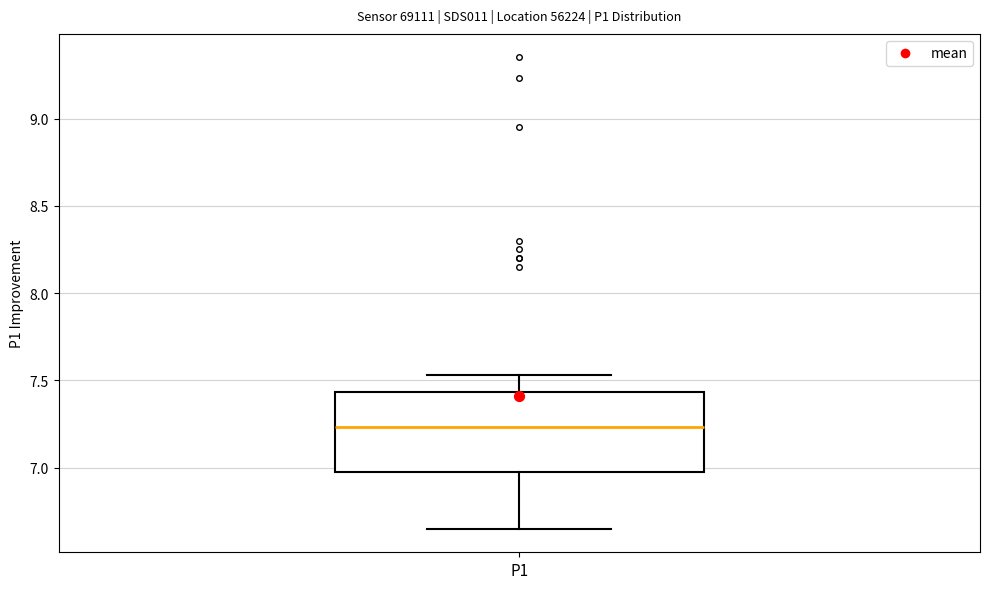

Read this box plot against the y-axis: the position of the median line, the range covered by the box, and the ends of both whiskers. The values are not printed on the chart, so give them approximately, as read against the axis.

median 7.25, box 7.00 to 7.45, whiskers 6.65 to 7.55